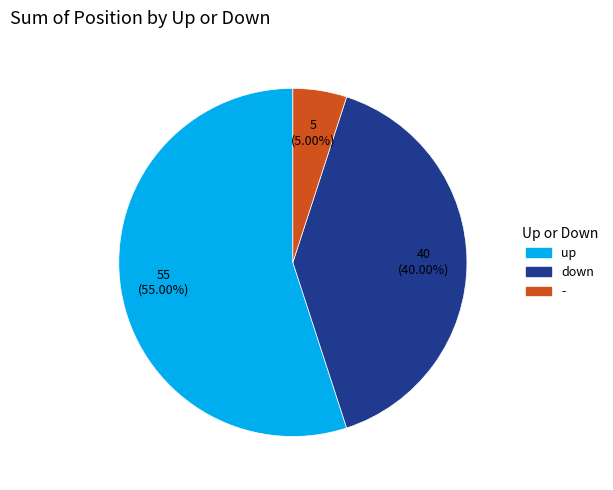

What portion of the pie excludes -?

95.0%